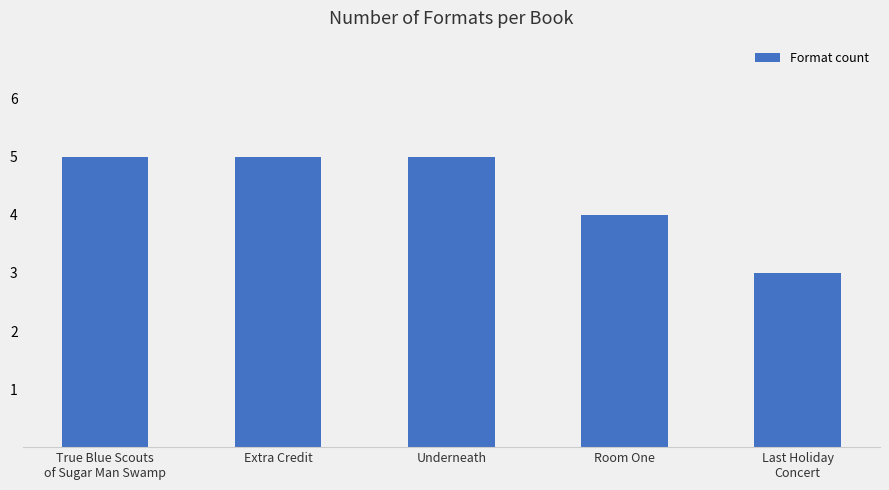

What is the change in value from True Blue Scouts
of Sugar Man Swamp to Last Holiday
Concert?

-2